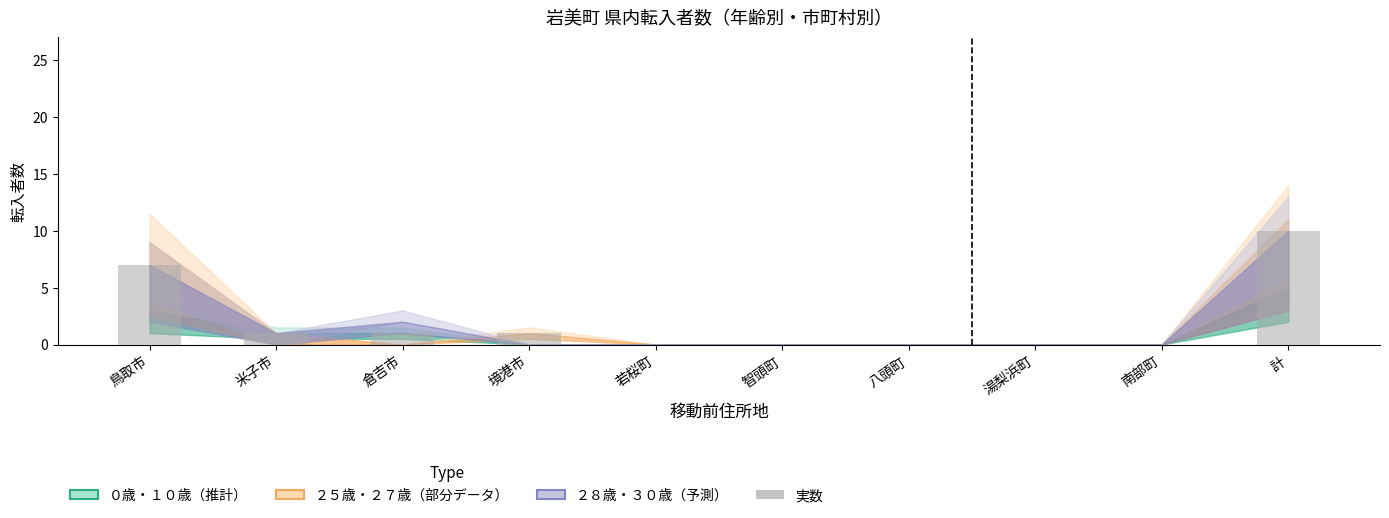

True or false: the data shows 6 at 湯梨浜町.

False